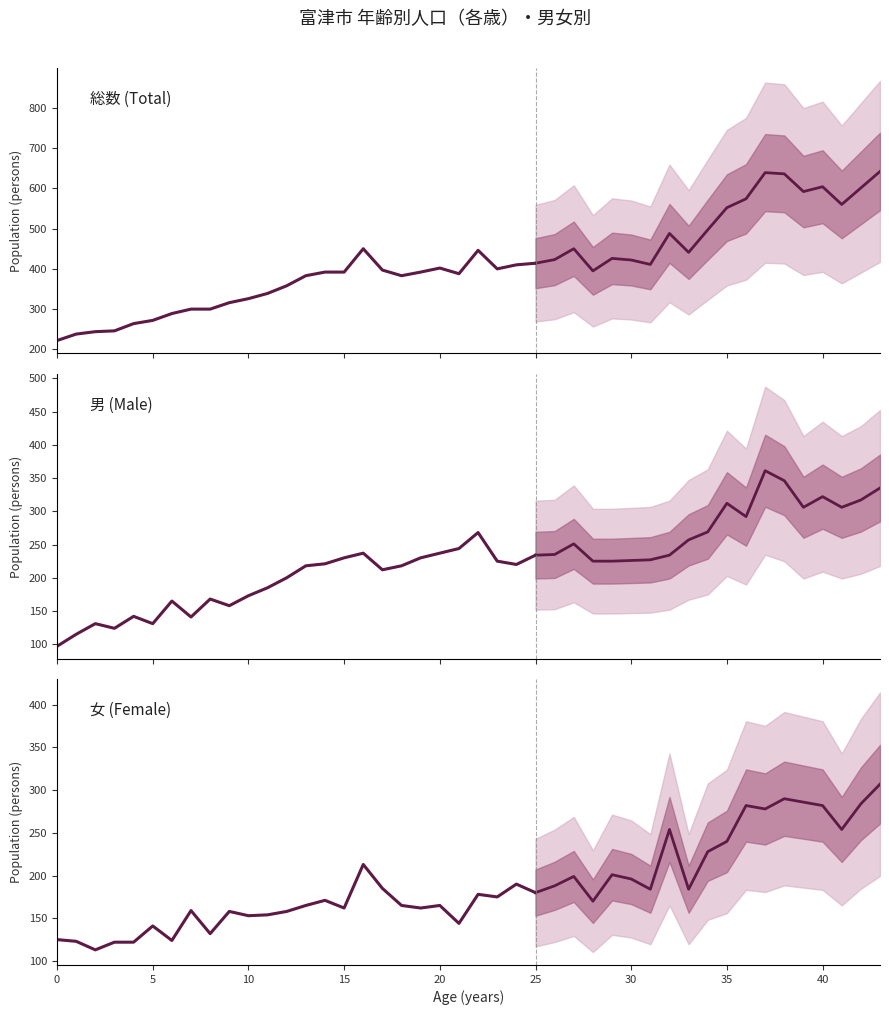

What is the minimum value for 男 (Male)?

97